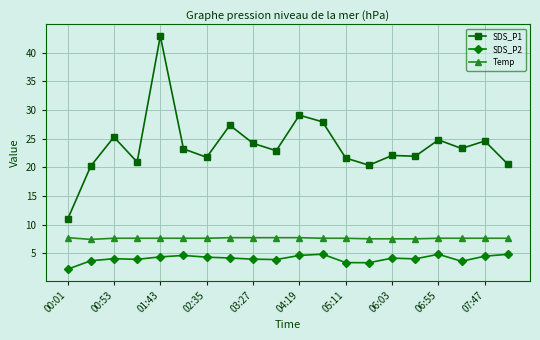

What is the average value of the SDS_P1 series?

23.8